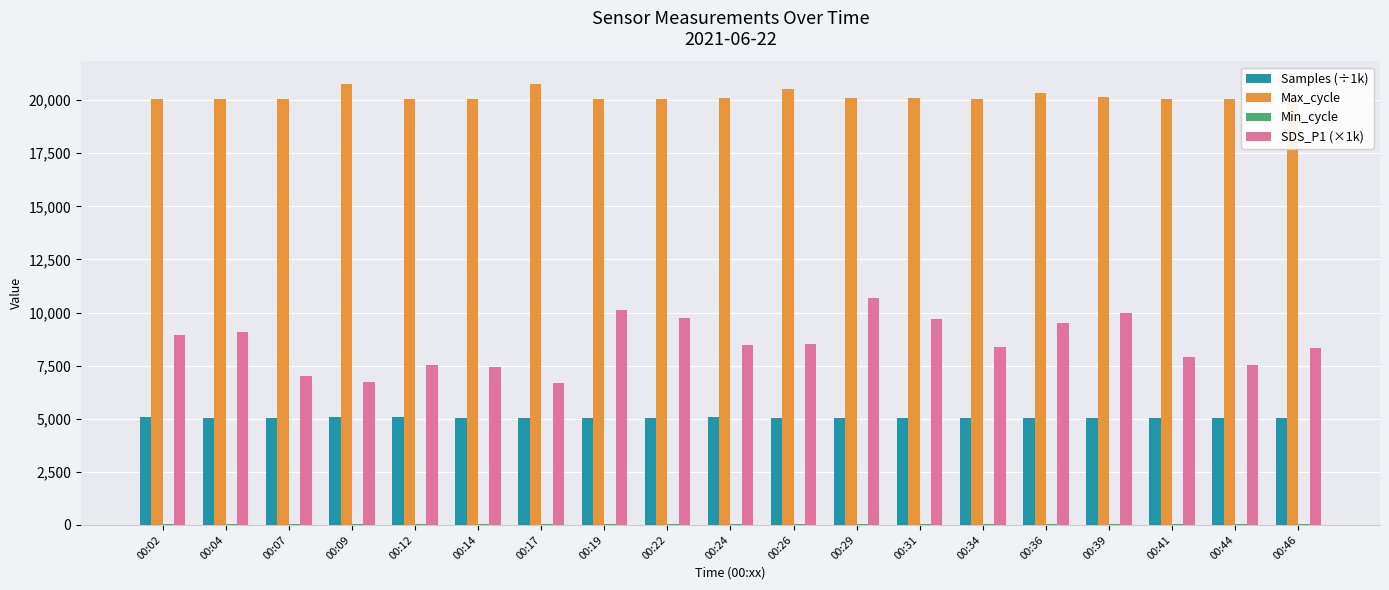

The value of Max_cycle at 00:12 is 28500.2. True or false?

False